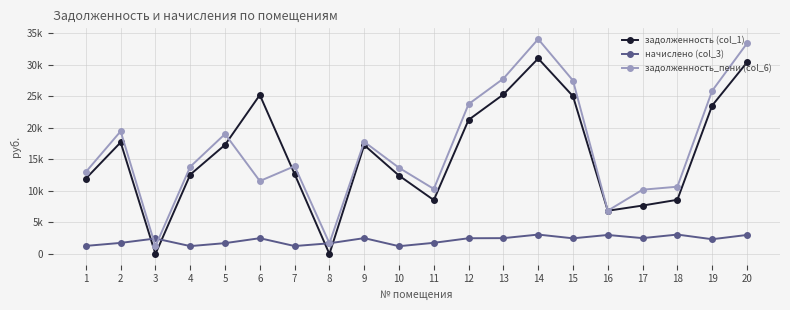

What are all the series names shown in the legend?

задолженность (col_1), начислено (col_3), задолженность_пени (col_6)